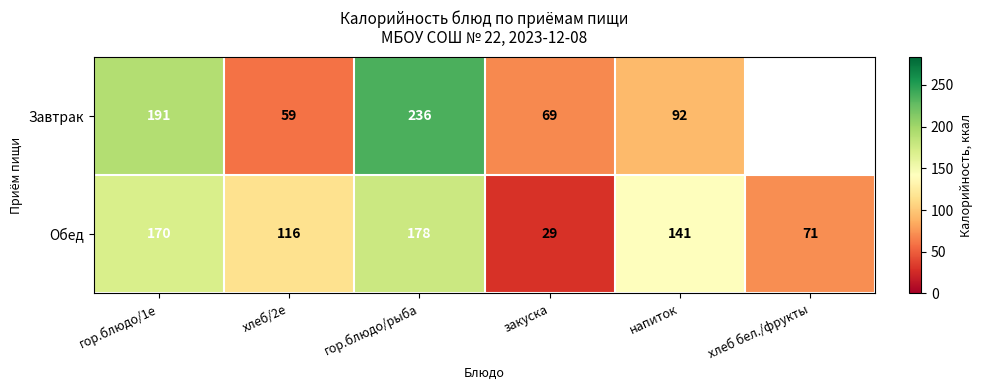

What is the sum of the Завтрак values at гор.блюдо/рыба and хлеб/2е?

295